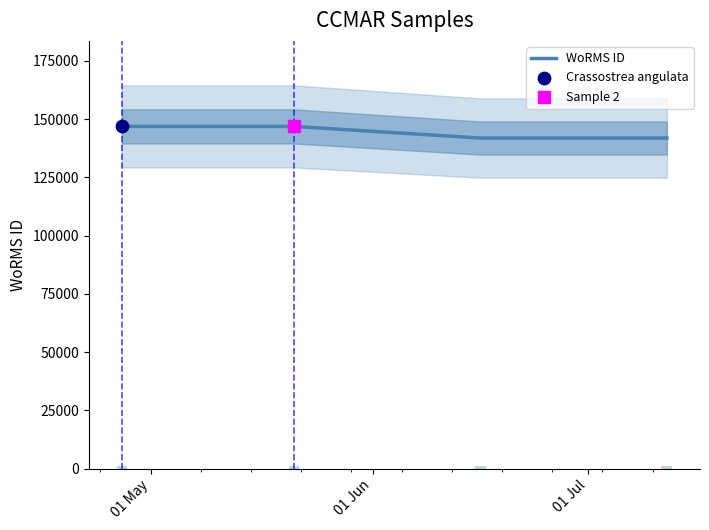

What is the highest value of the WoRMS ID series?

146900.0